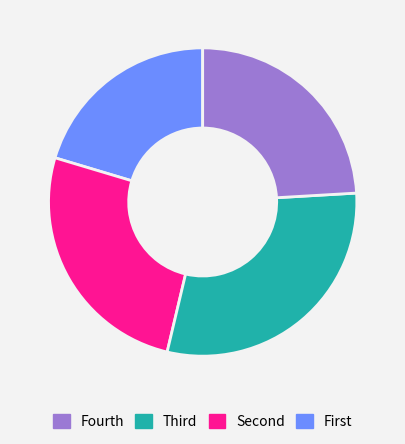

Is there any slice that represents more than half of the pie?

No